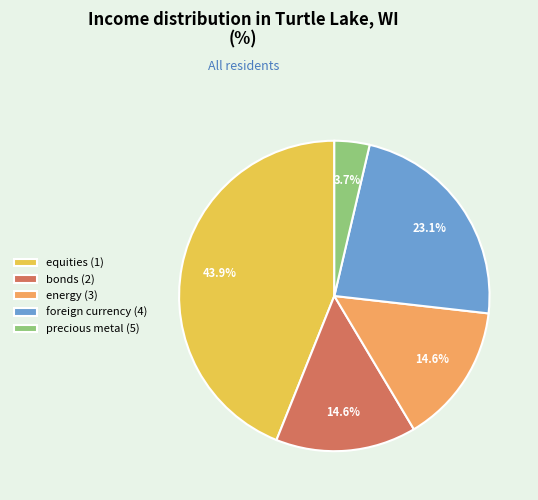

What portion of the pie excludes bonds (2)?

85.4%